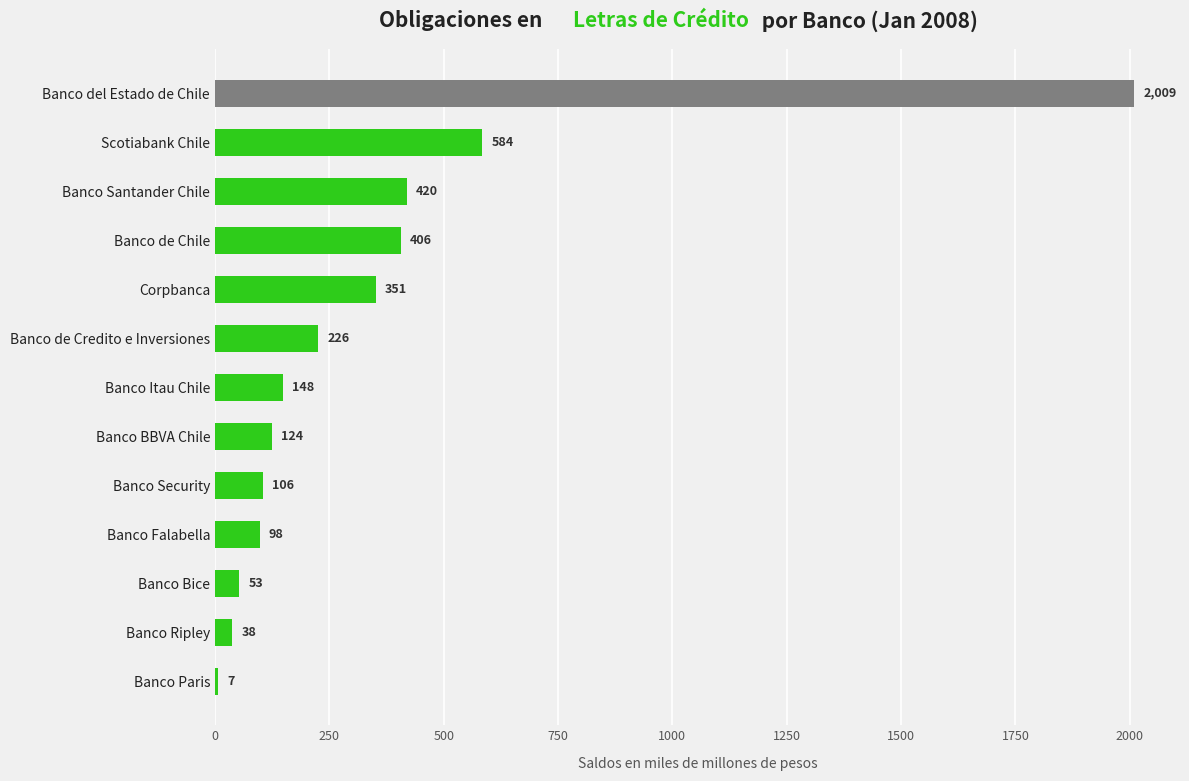

Which label corresponds to the largest value in the chart?

Banco del Estado de Chile